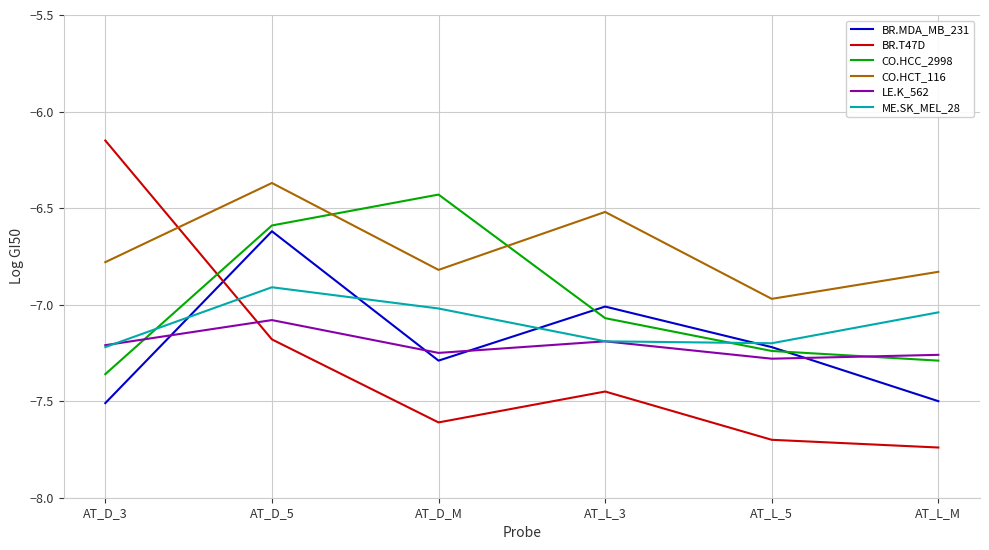

What is the sum of the CO.HCC_2998 values at AT_L_M and AT_D_5?

-13.9